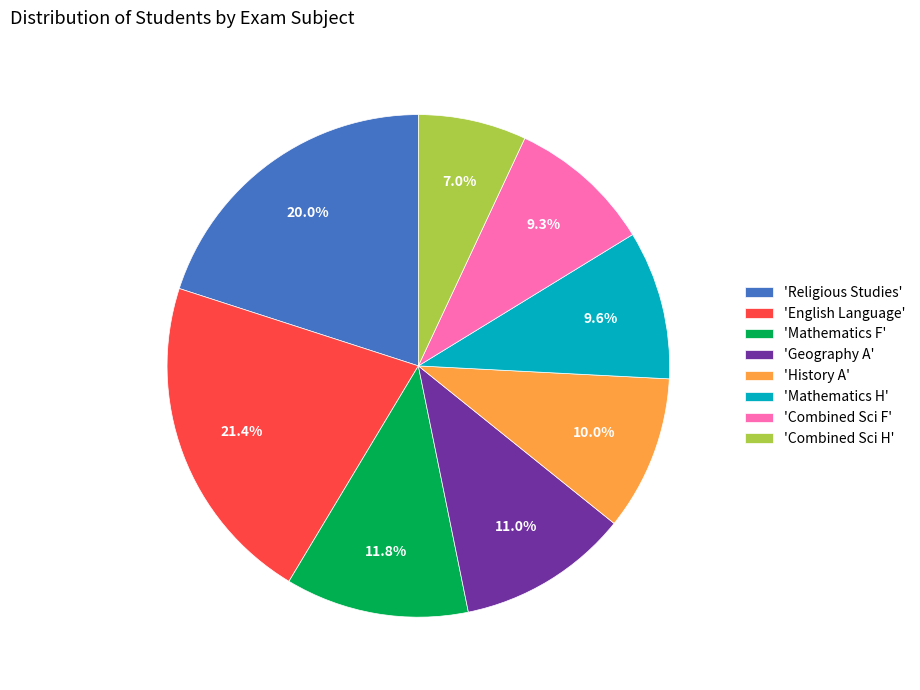

Count the number of slices in the pie.

8